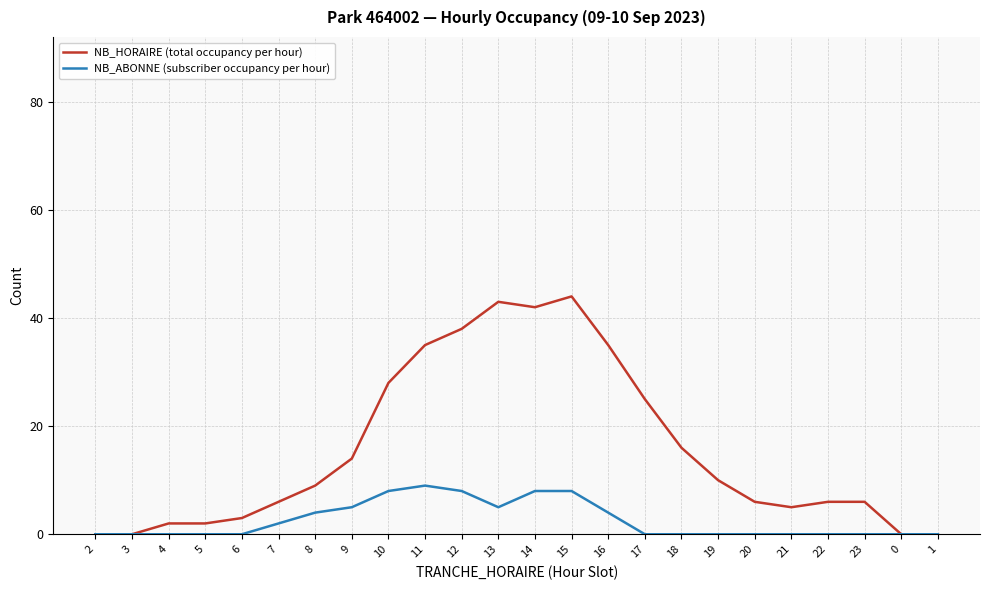

Rank the series by their average value, from highest to lowest.

NB_HORAIRE (total occupancy per hour), NB_ABONNE (subscriber occupancy per hour)